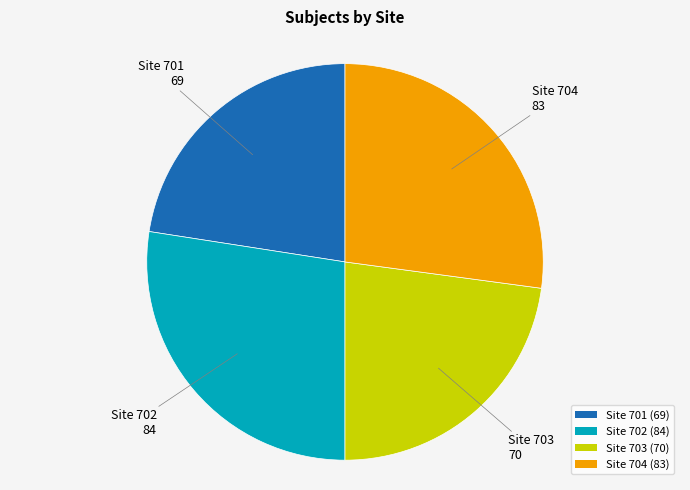

Which has a higher value, Site 703 (70) or Site 704 (83)?

Site 704 (83)